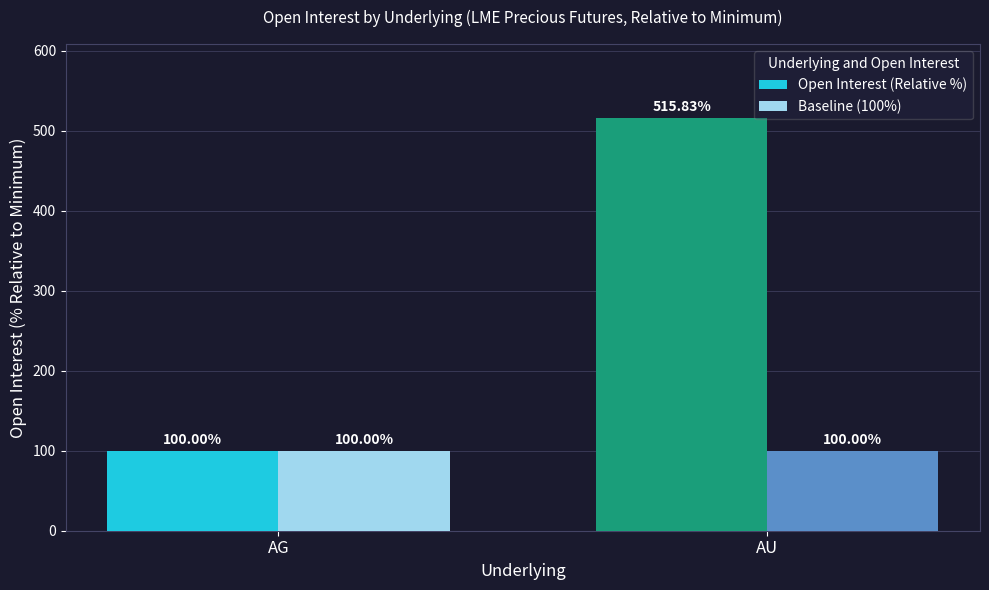

Reading left to right, list all the values displayed in this chart.

Open Interest (Relative %): 100.0	515.8
Baseline (100%): 100.0	100.0